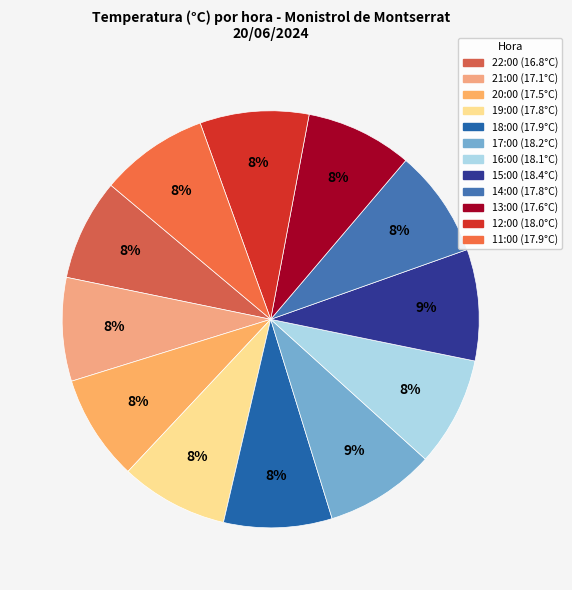

What is the ratio of the value at 19:00 to the value at 21:00?

1.0